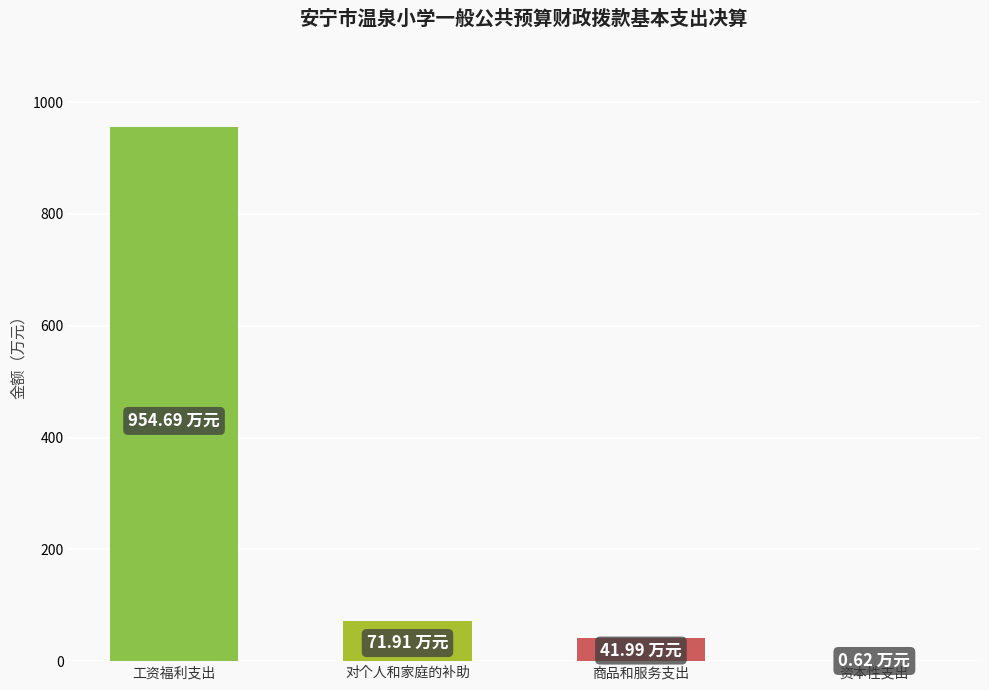

Reading left to right, what are all the values shown in this chart?

工资福利支出=954.7	对个人和家庭的补助=71.9	商品和服务支出=42.0	资本性支出=0.6